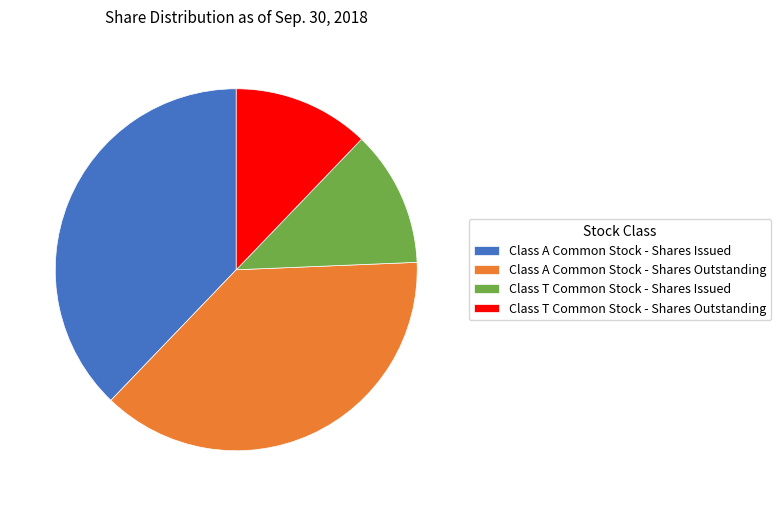

Approximately how many times larger is the value at Class T Common Stock - Shares Issued compared to Class T Common Stock - Shares Outstanding?

1.0